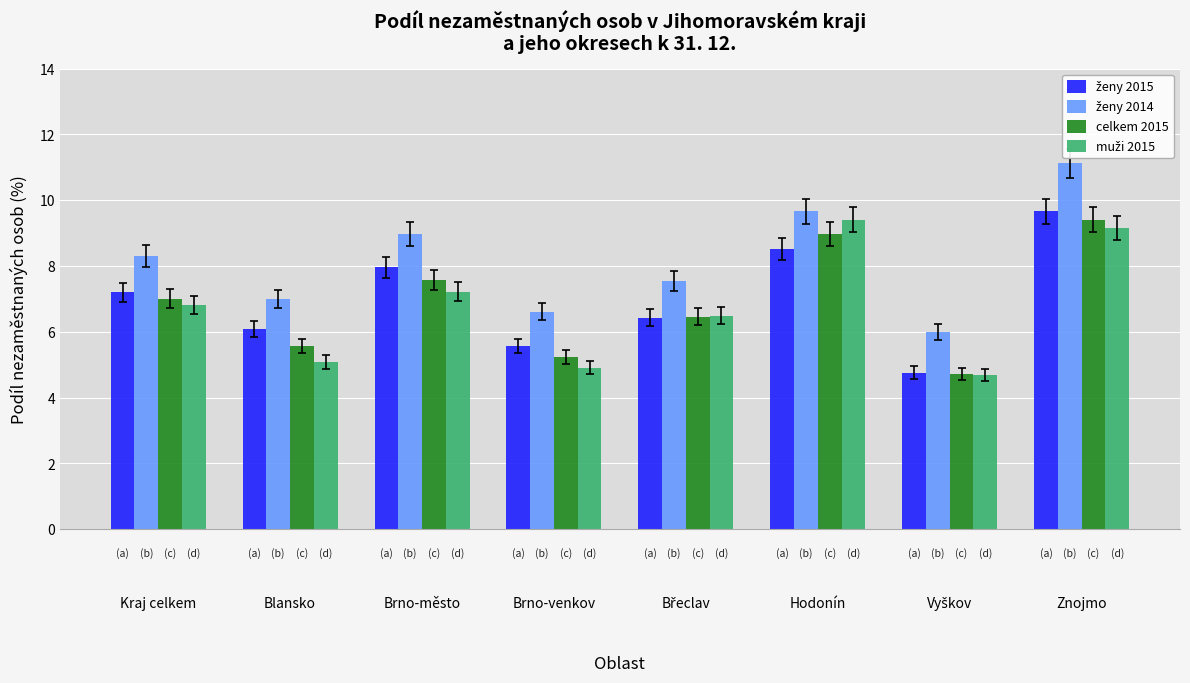

What is the total value across all series at Znojmo?

39.4